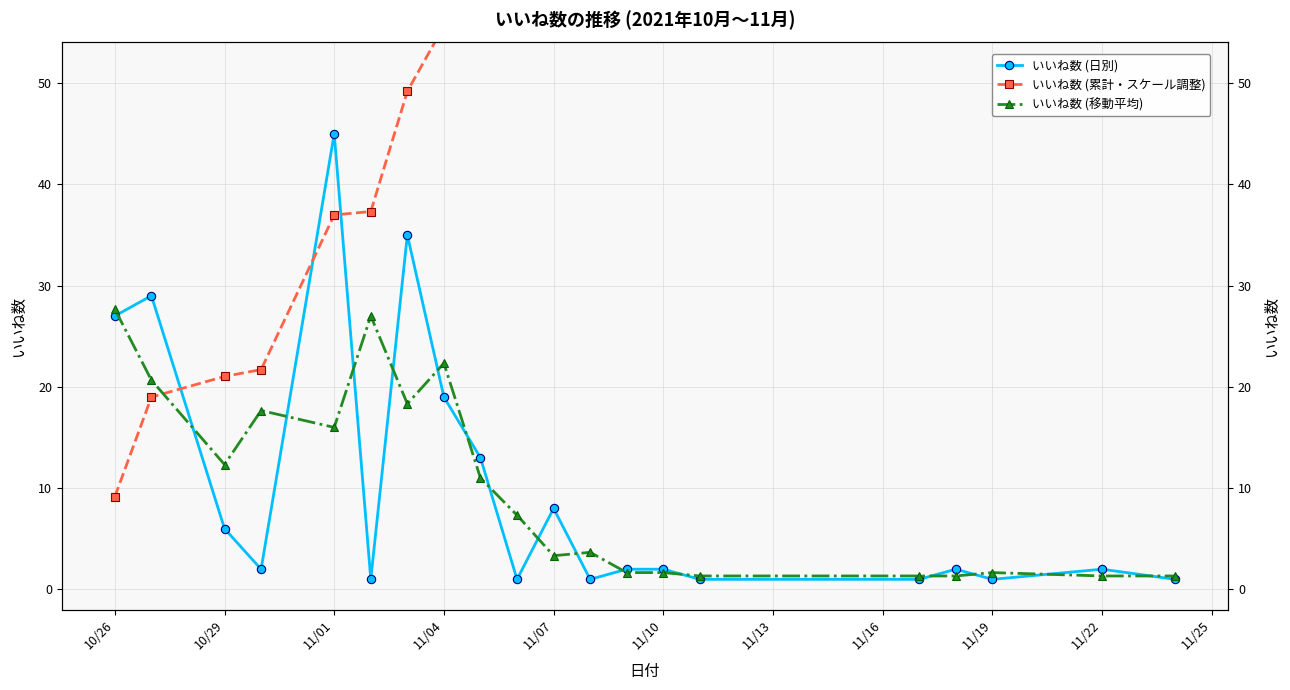

True or false: いいね数 (累計・スケール調整) has more than 0 points higher than both neighbors.

False